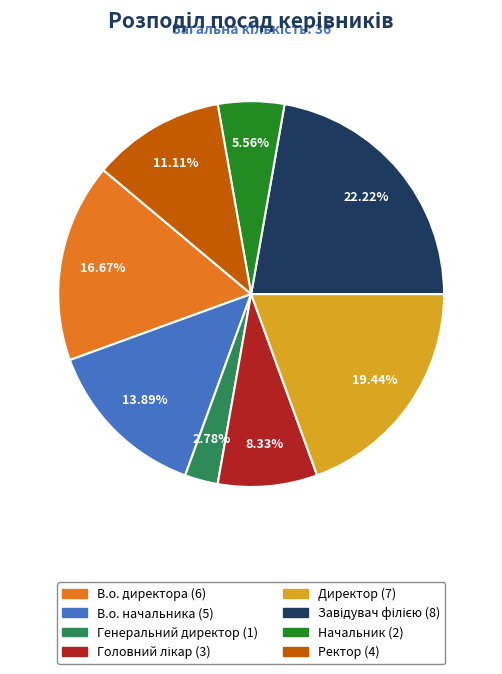

How much of the chart is everything except Ректор?

88.9%